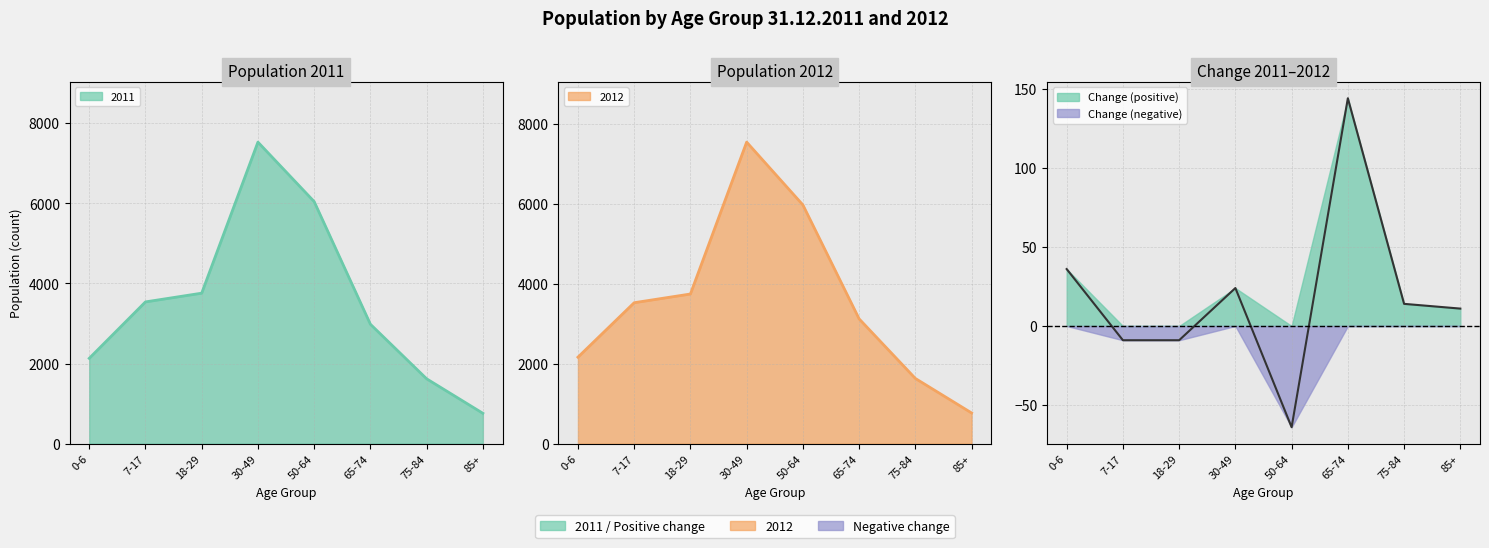

How many values in the 2012 series are below 3530?

4